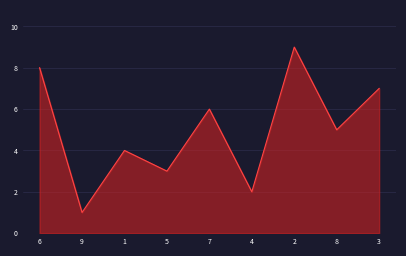

What position from the left is 3?

9